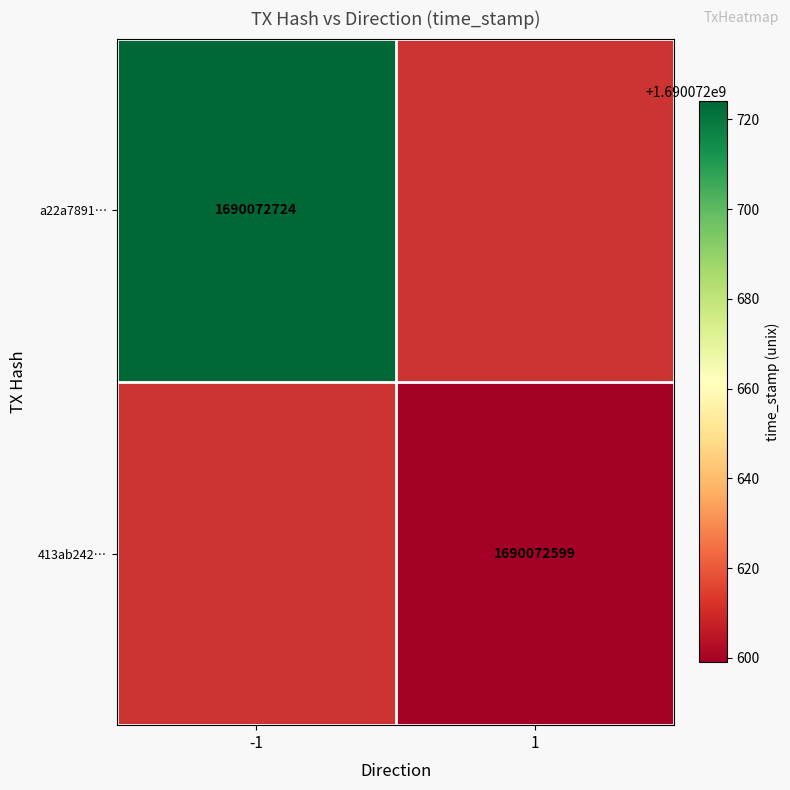

Reading right to left, extract all data points from this chart.

a22a78918c80013d1a303799fb8c09f287a11a2: 1690072724	-1
413ab2428a86638b1a2d7e184d17f12f1fe6949: 1690072599	1